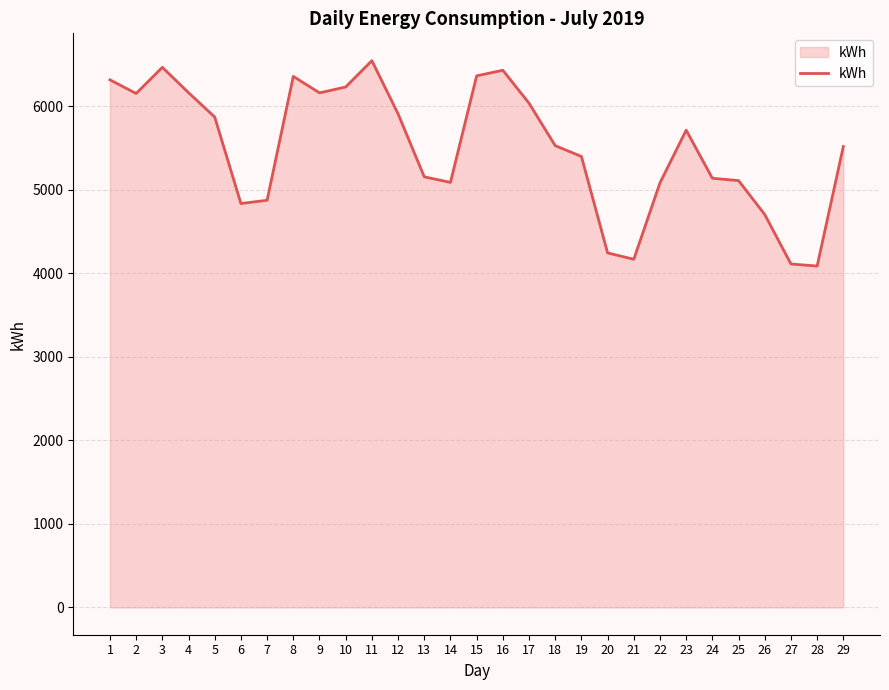

What is the ratio of the value at 20 to the value at 13?

0.8